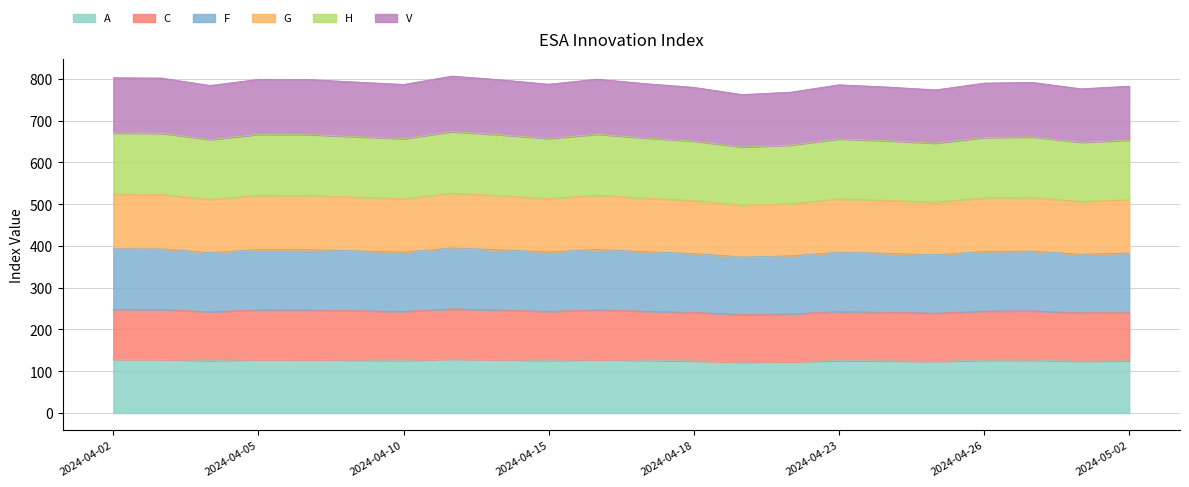

Where is F nearest to the value 655?

2024-04-04